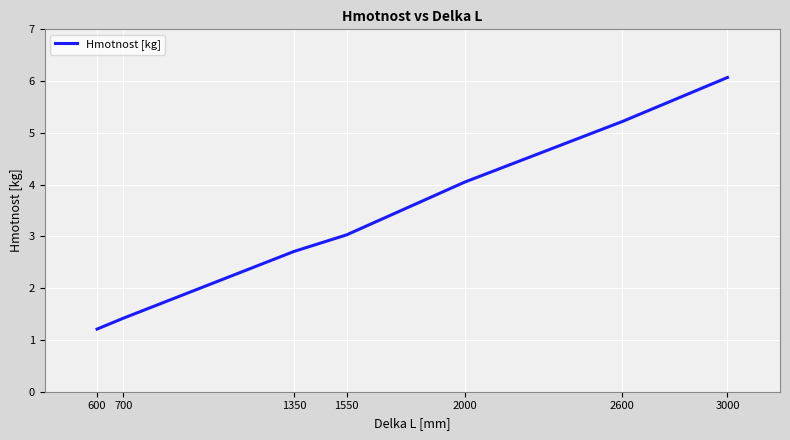

Rank the categories by value from highest to lowest.

3000, 2600, 2000, 1550, 1350, 700, 600